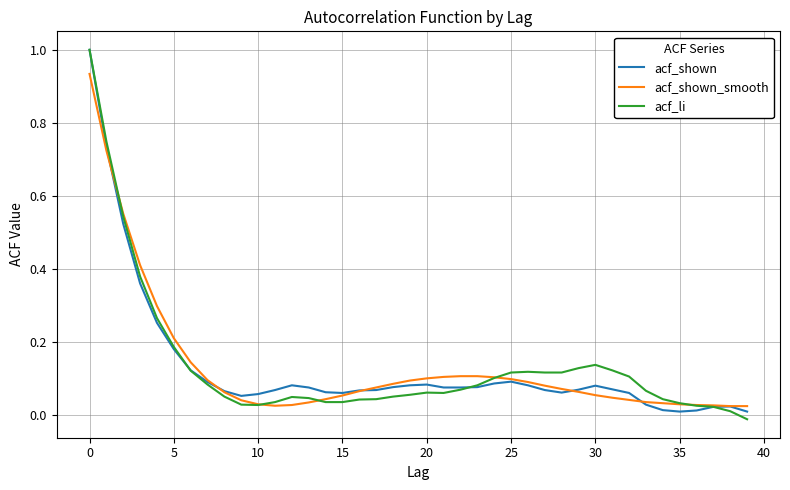

What is the greatest value displayed?

1.0